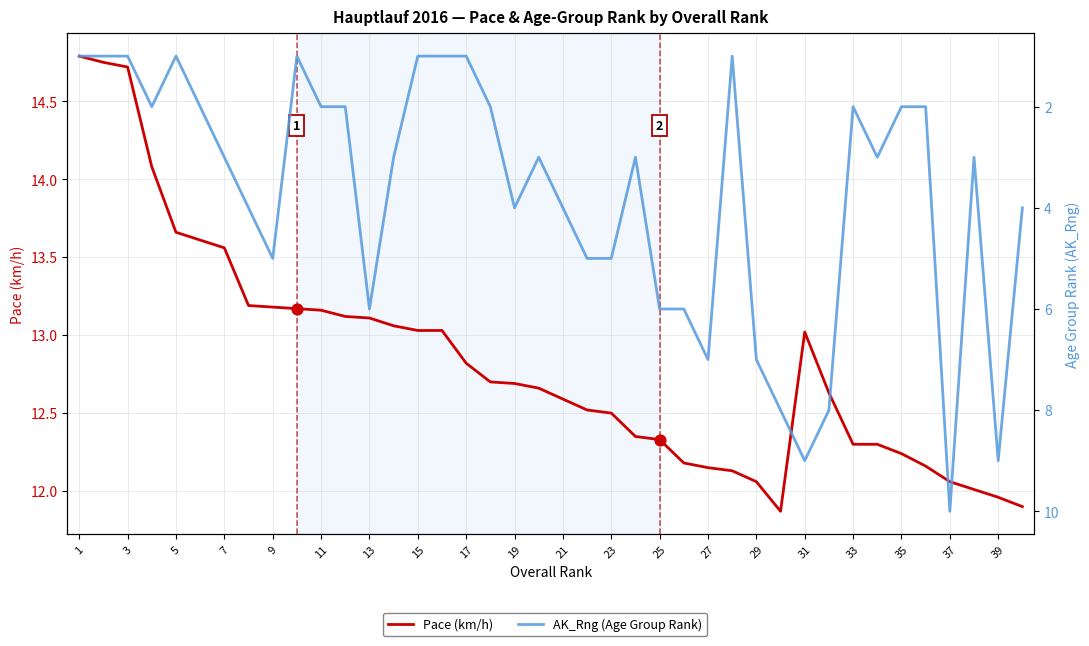

Which series has the largest total across all categories?

Pace (km/h)